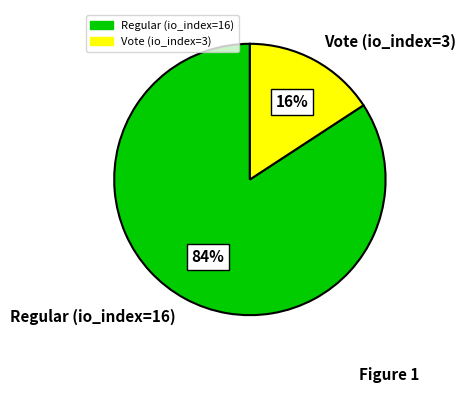

Count the number of slices in the pie.

2